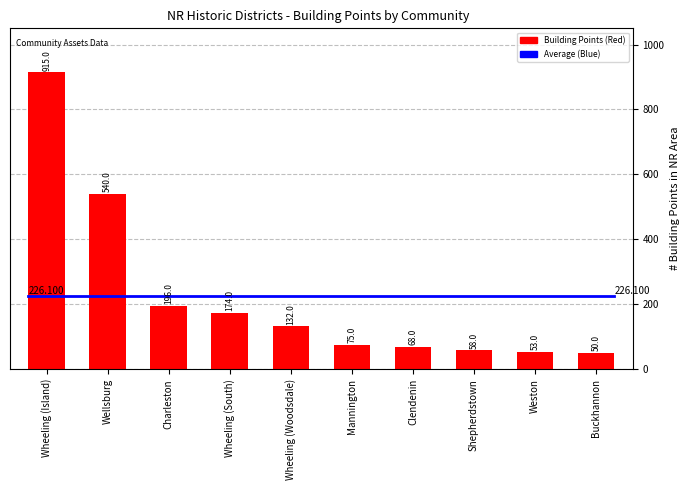

How many bars are there in total?

10